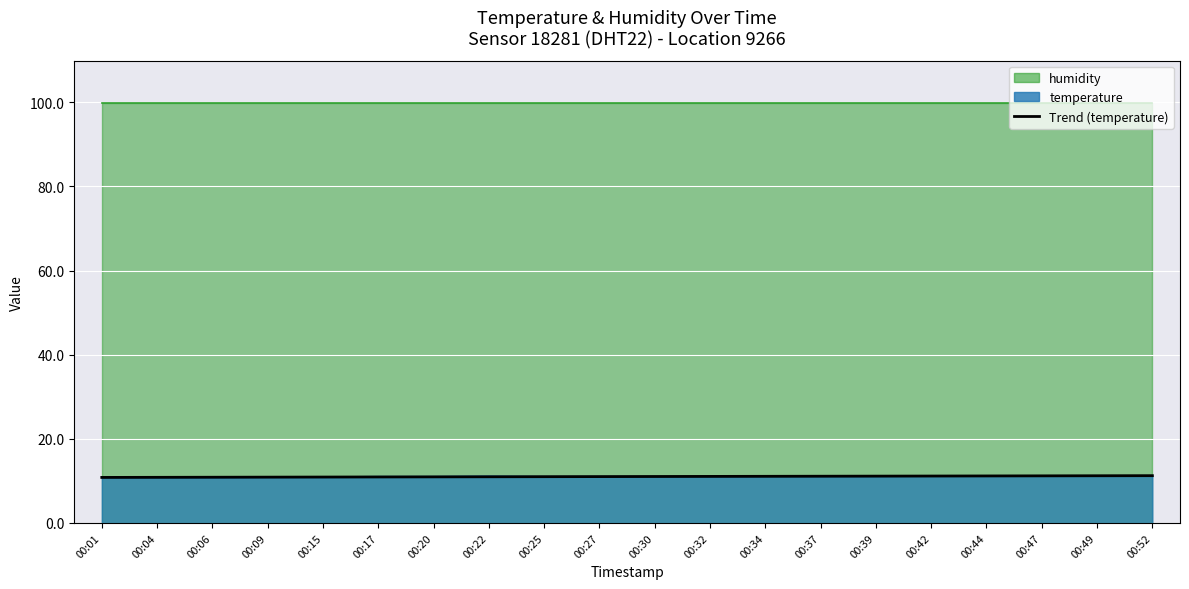

How many data points are above 11?

11